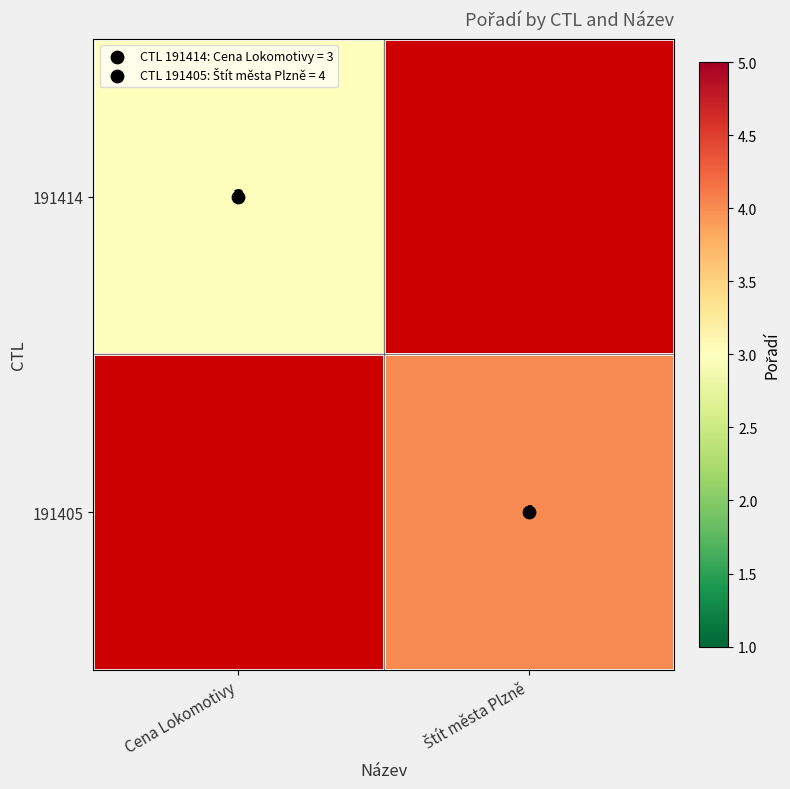

List the series in order of their peak value, highest first.

191414, 191405